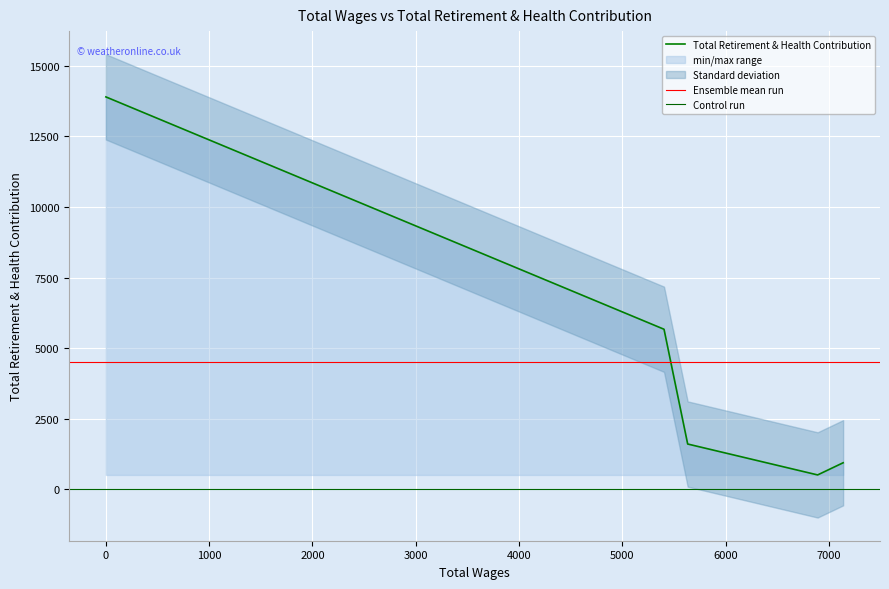

What is the minimum value shown in the chart?

511